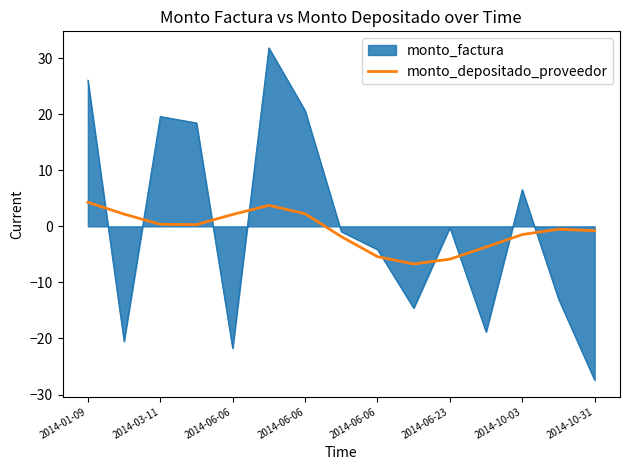

What is the maximum value shown in the chart?

31.8